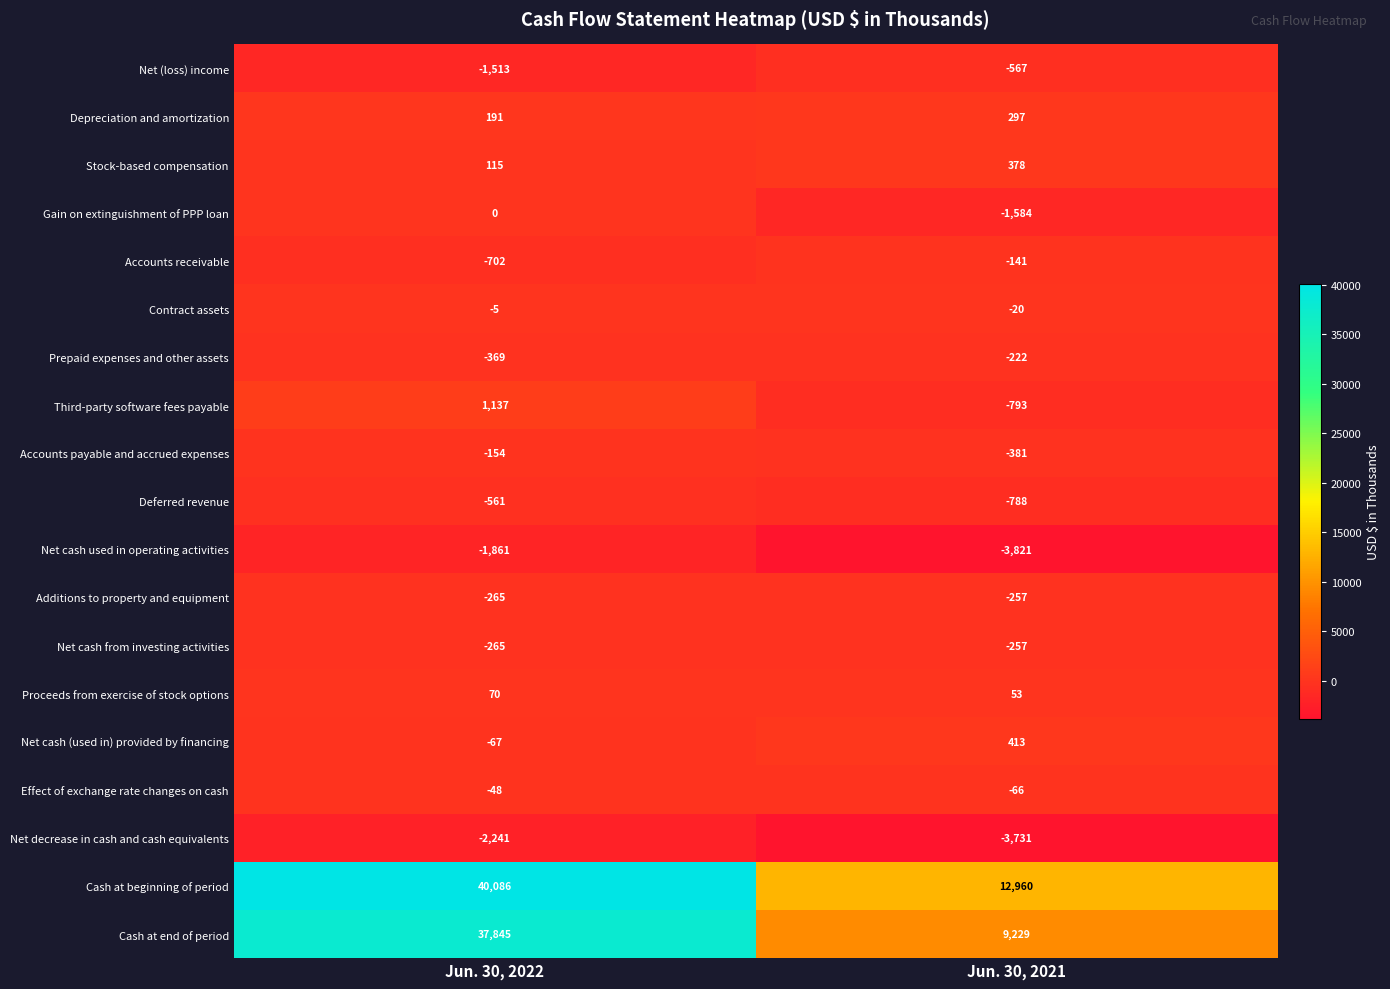

Which series changed the most between Jun. 30, 2022 and Jun. 30, 2021?

Cash at end of period